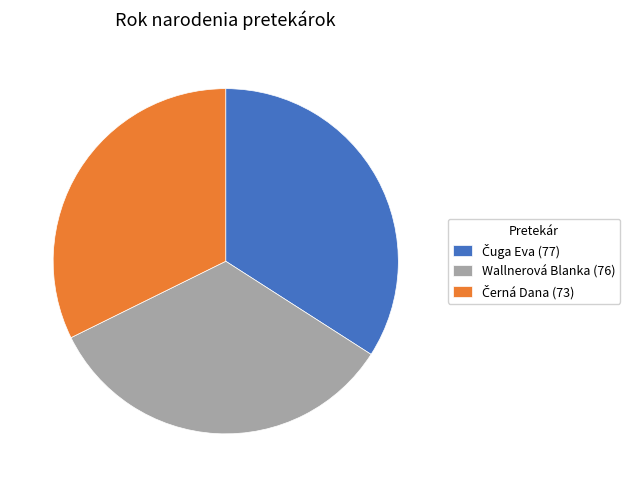

Is there a majority slice in this chart?

No